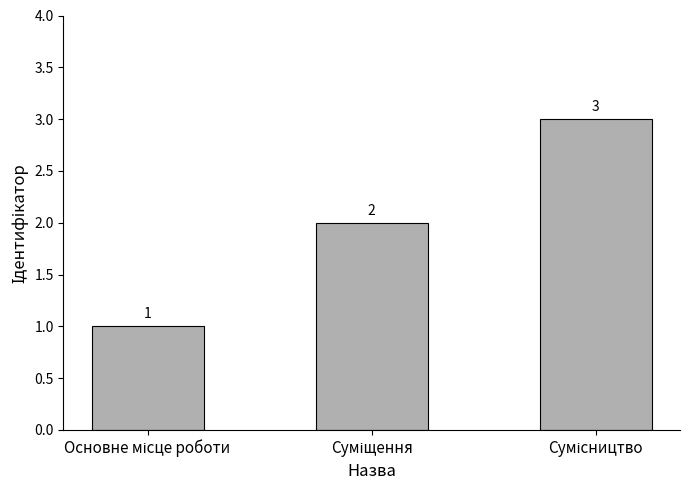

What is the greatest value displayed?

3